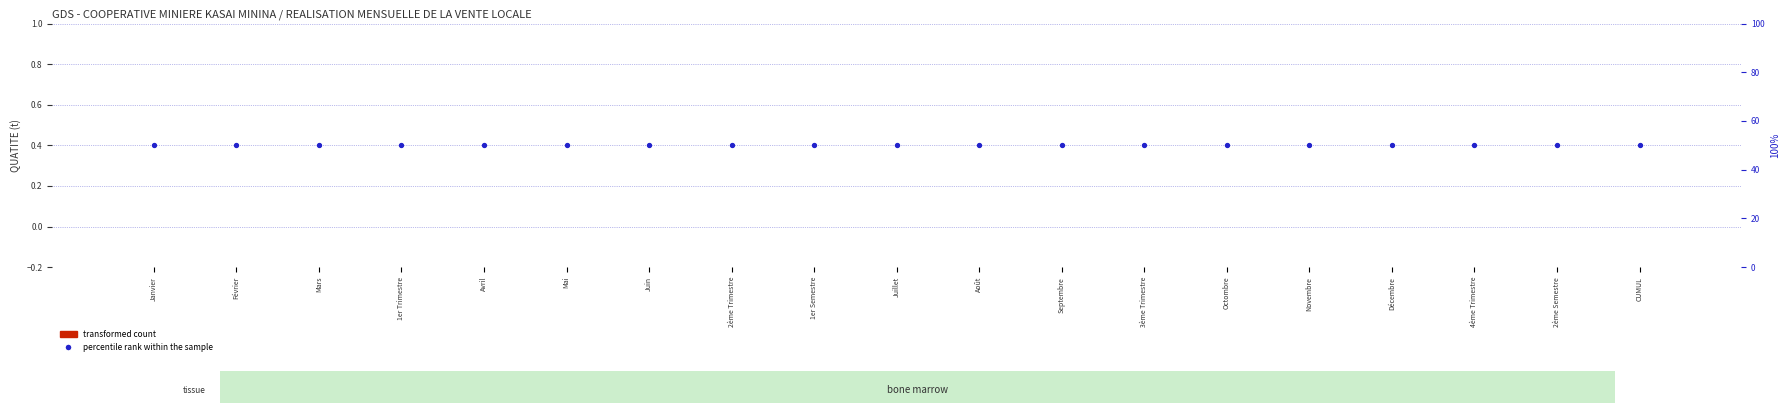

At which category is the sum across all series the highest?

Janvier